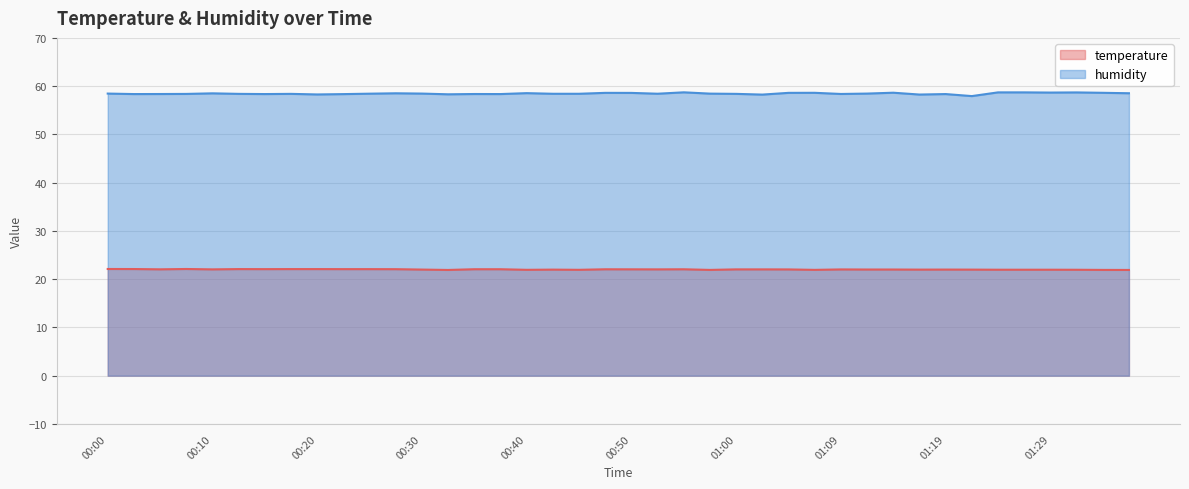

What position from the right is 00:52?

19